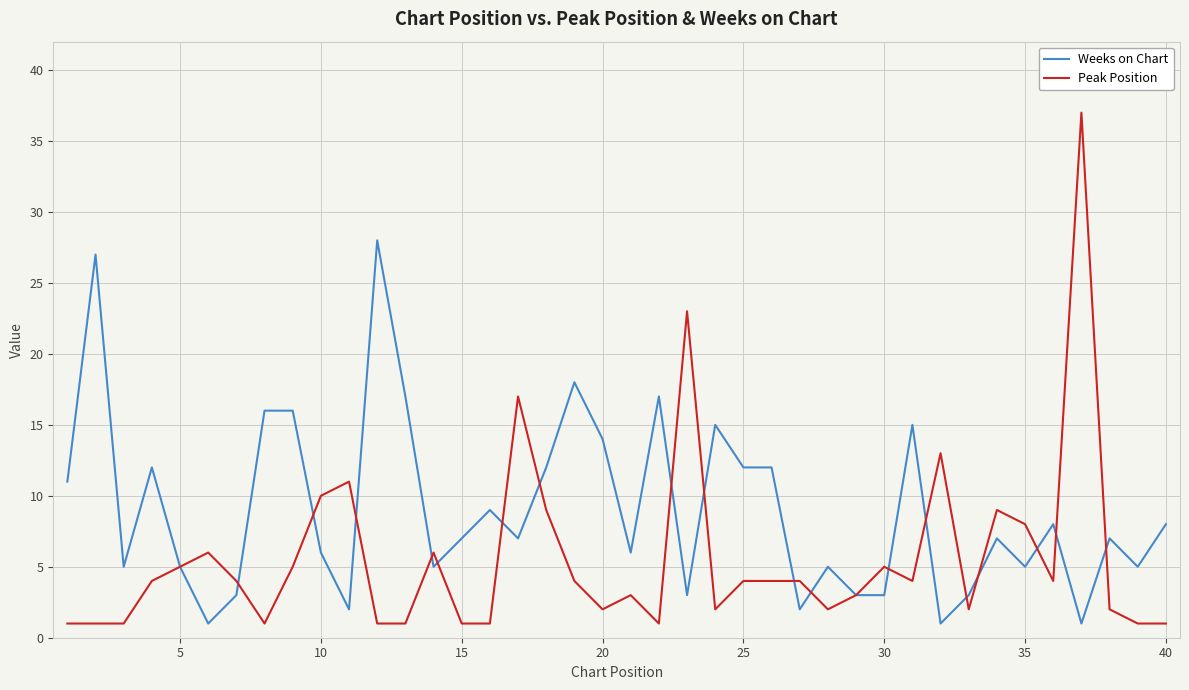

What is the average value of the Peak Position series?

6